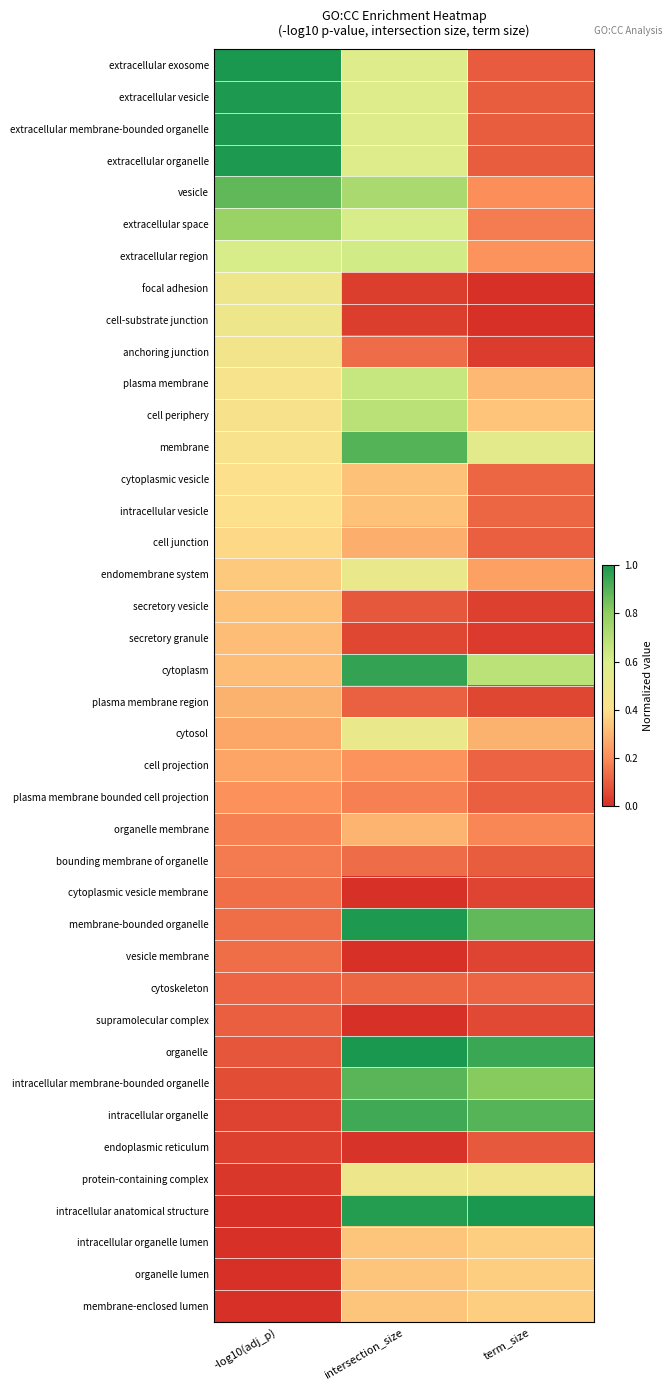

Between term_size and intersection_size, which is larger?

intersection_size